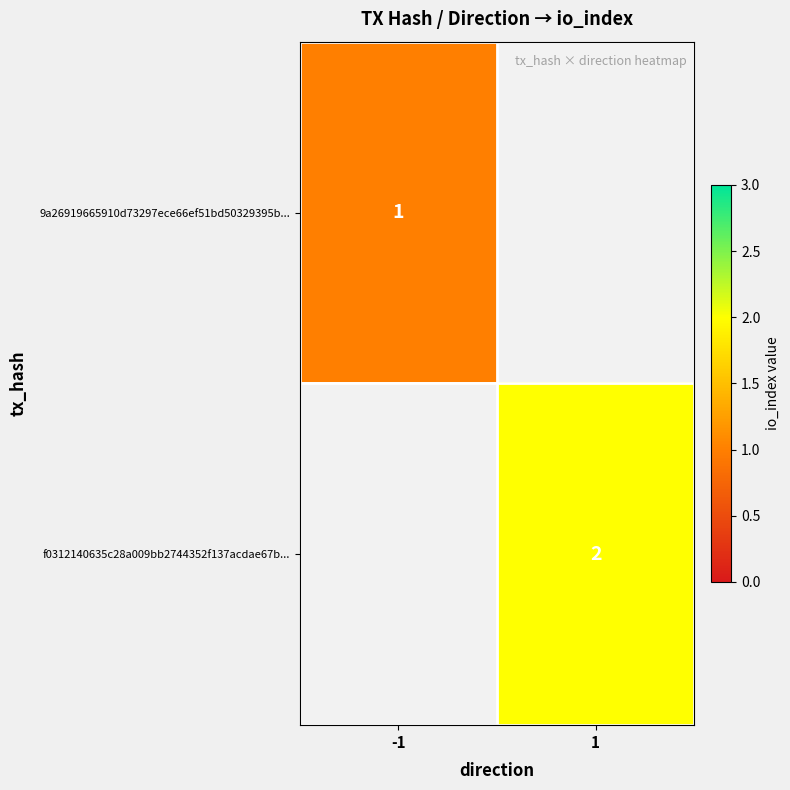

True or false: f0312140635c28a009bb2744352f137acdae67b... has a value of 3 at 1.

False